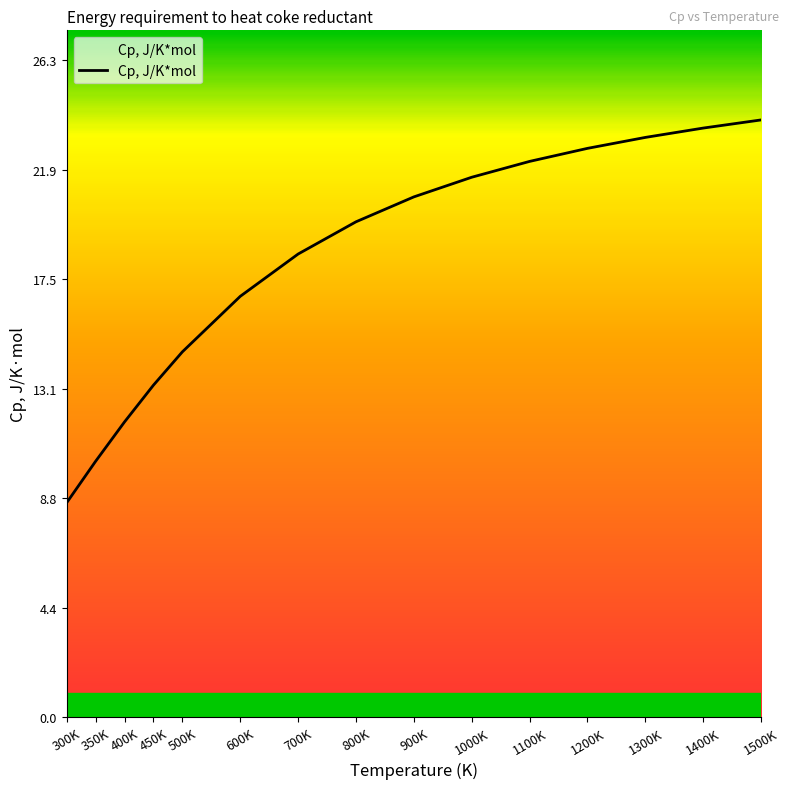

What is the maximum value shown in the chart?

23.9